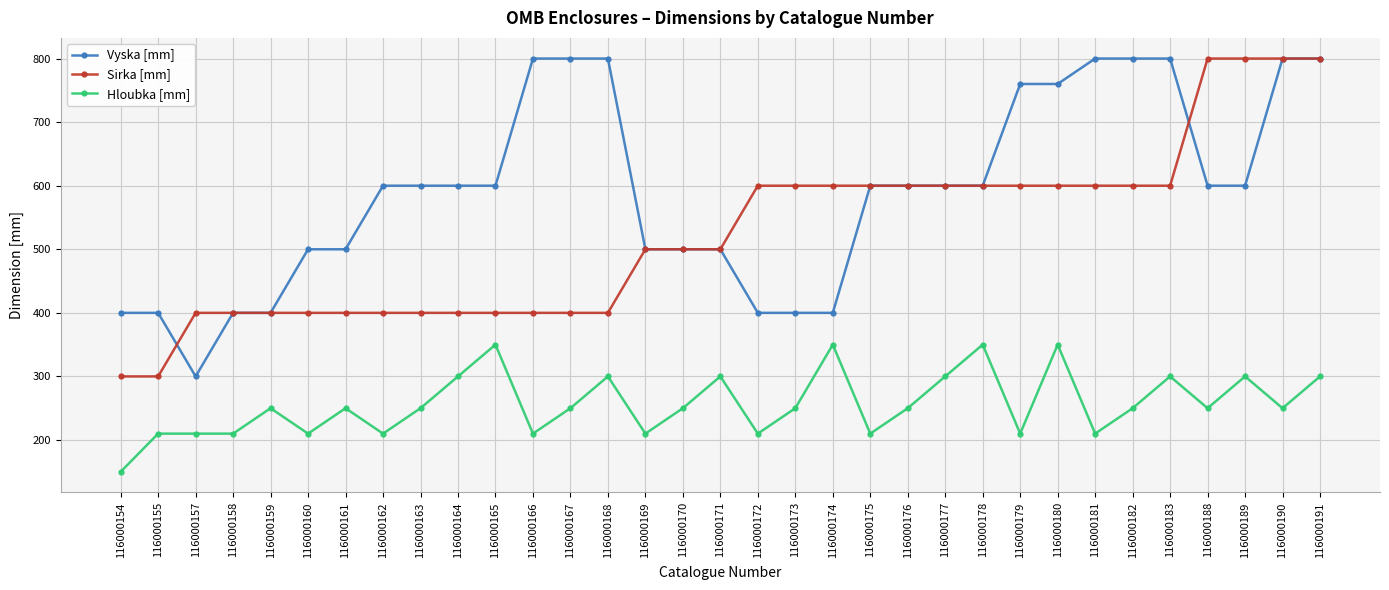

What is the maximum value for Sirka [mm]?

800